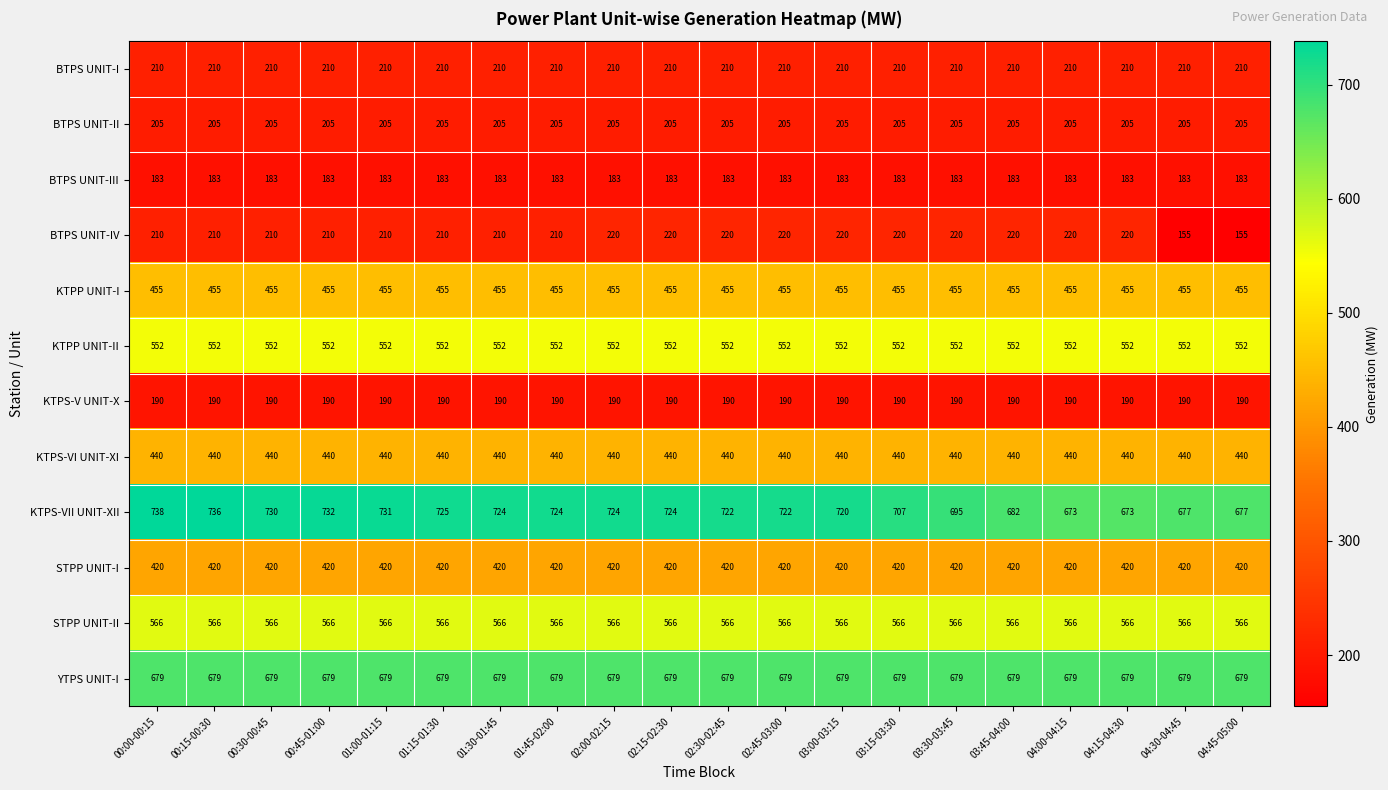

What is the minimum value shown in the chart?

155